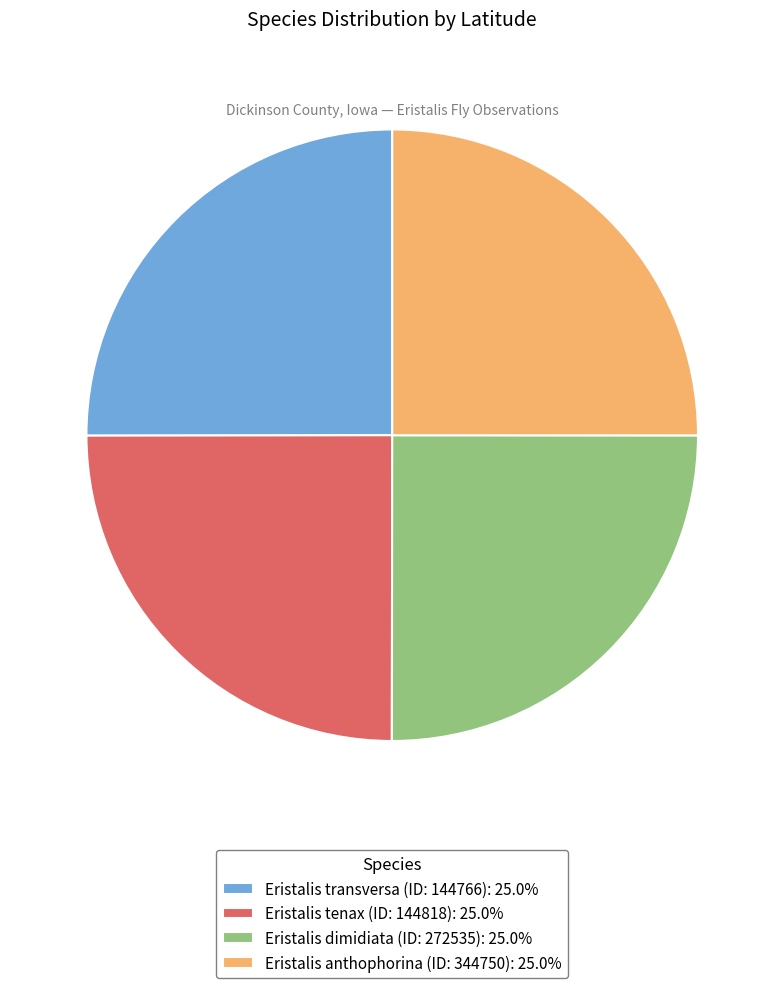

Is it true that Eristalis transversa (ID: 144766) is 25% of the pie?

True